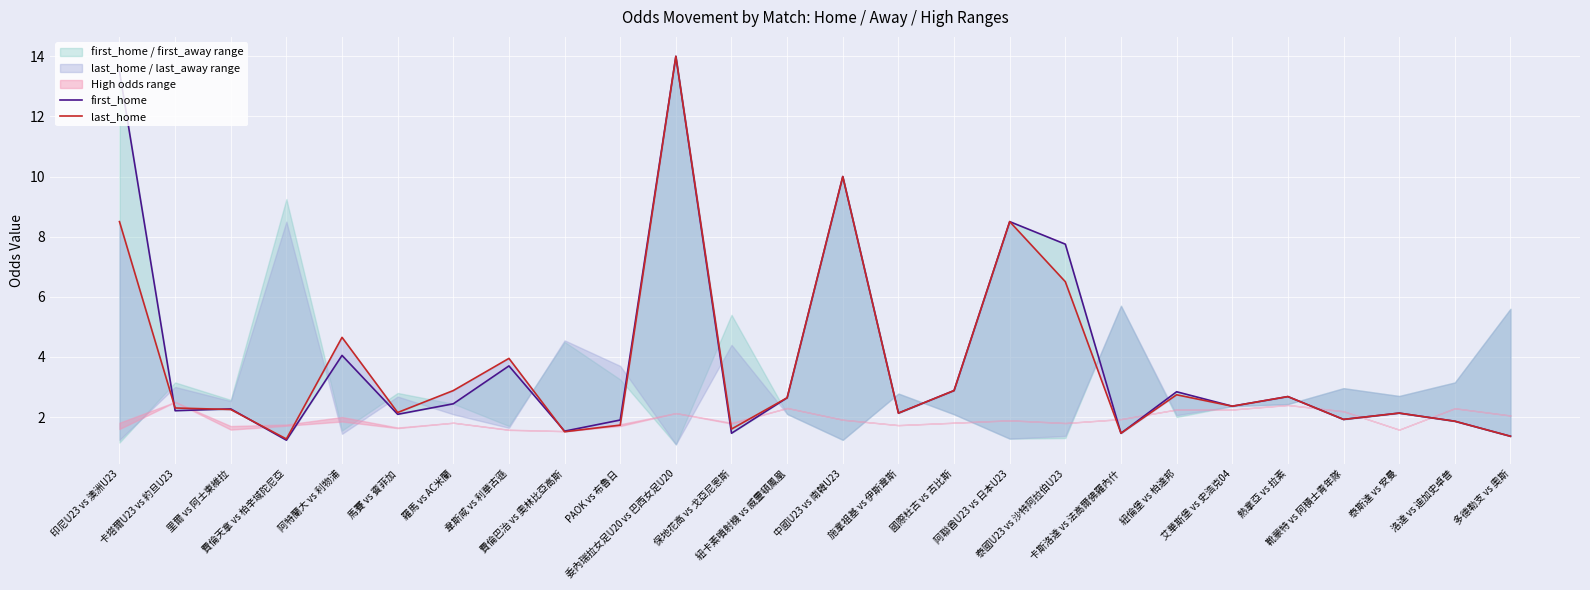

Which series has the largest total across all categories?

first_home